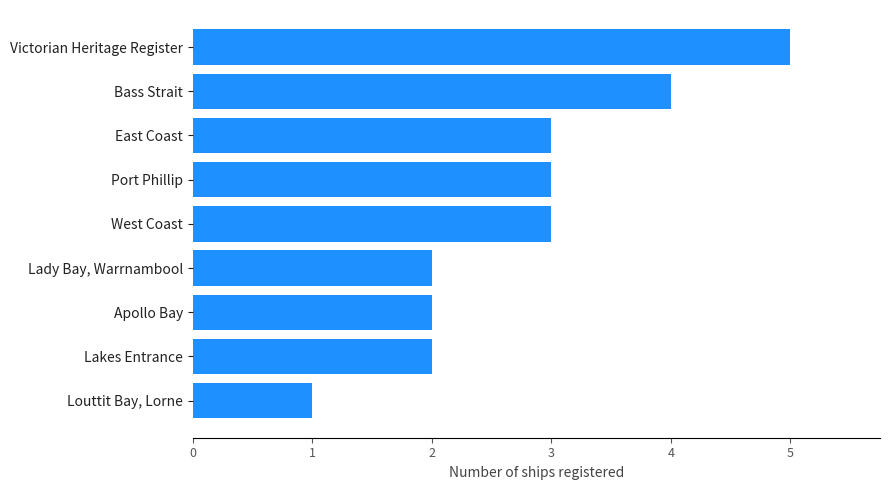

What is the label of the 4th bar from the bottom?

Lady Bay, Warrnambool